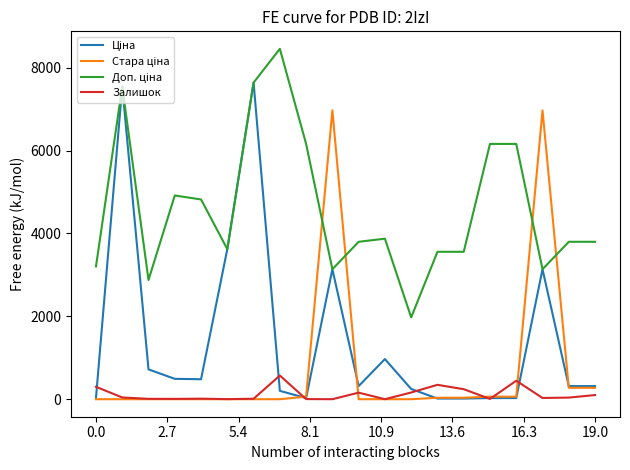

What is the label of the 4th point from the right?

16